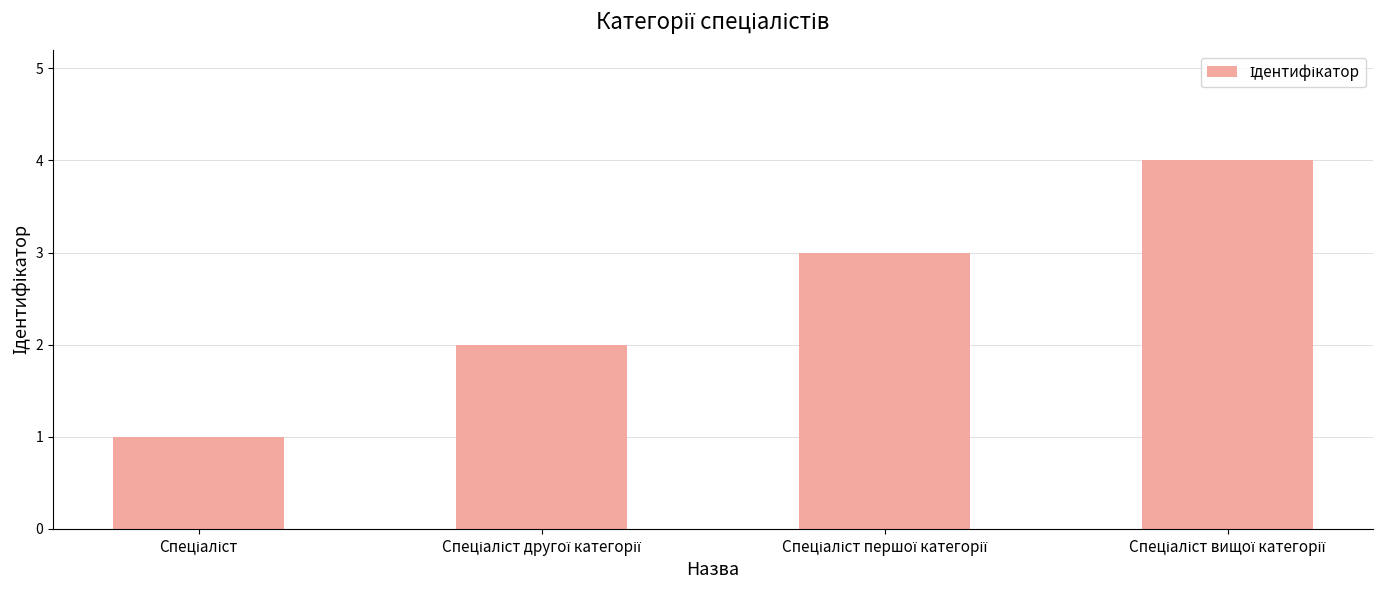

Count the values in the range 2 to 4.

3